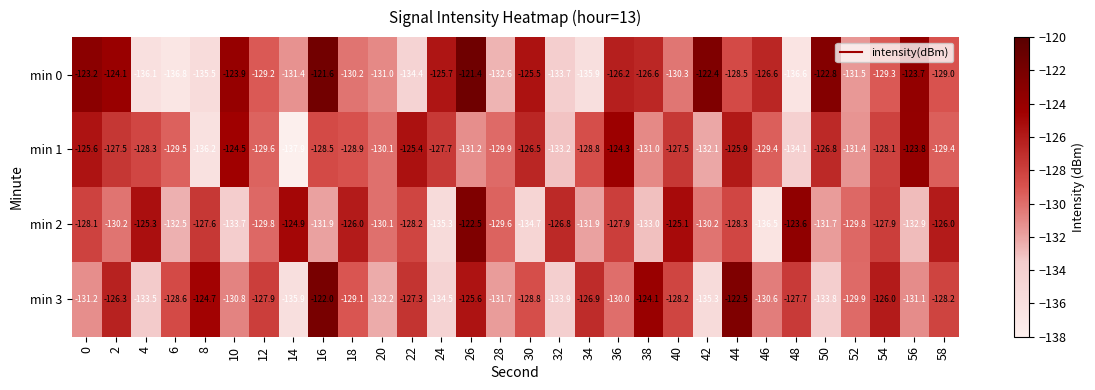

What is the spread (max minus min) of values at 20?

2.1